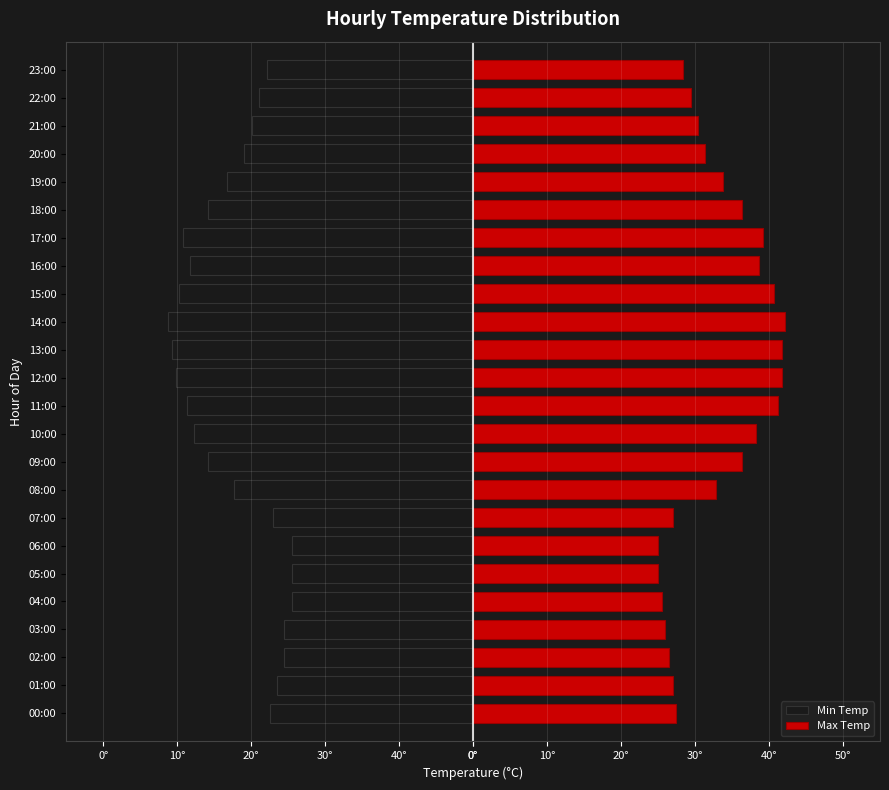

Rank the series by their maximum value, from highest to lowest.

Max Temp, Min Temp